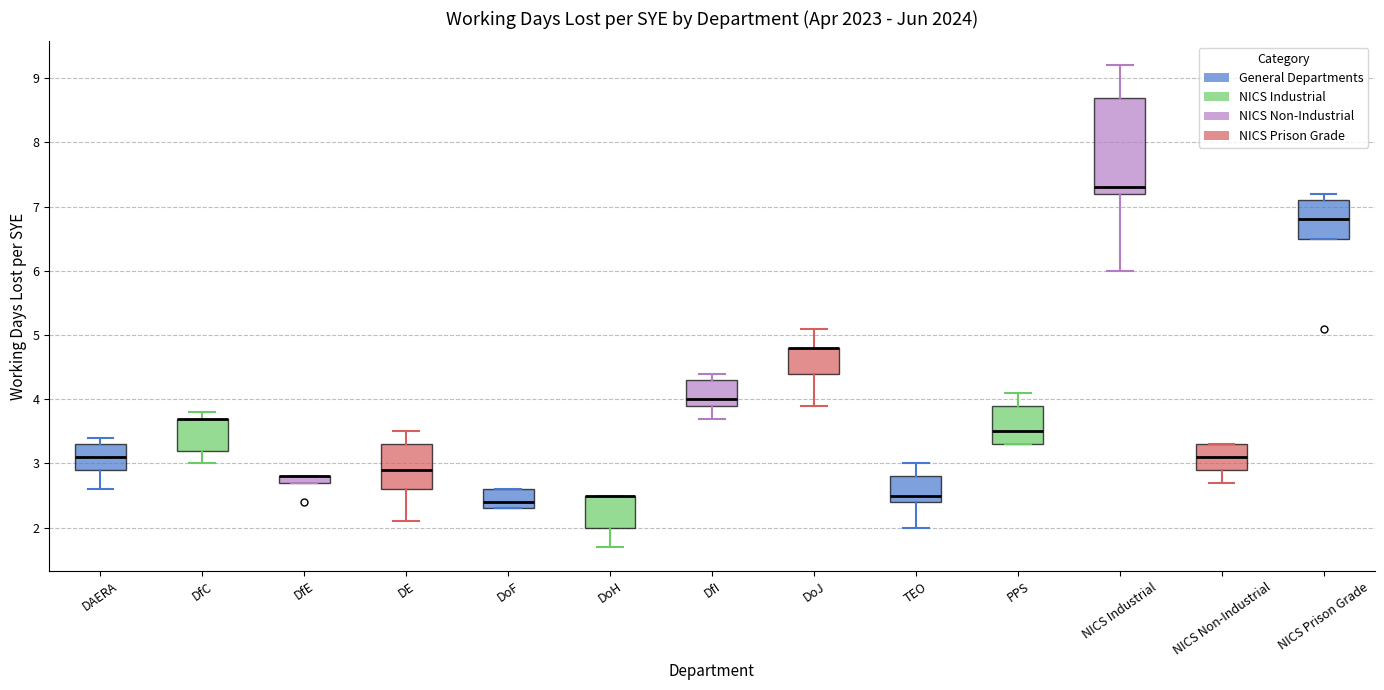

Comparing the boxes themselves (not the whiskers), which one is the tallest?

NICS Industrial